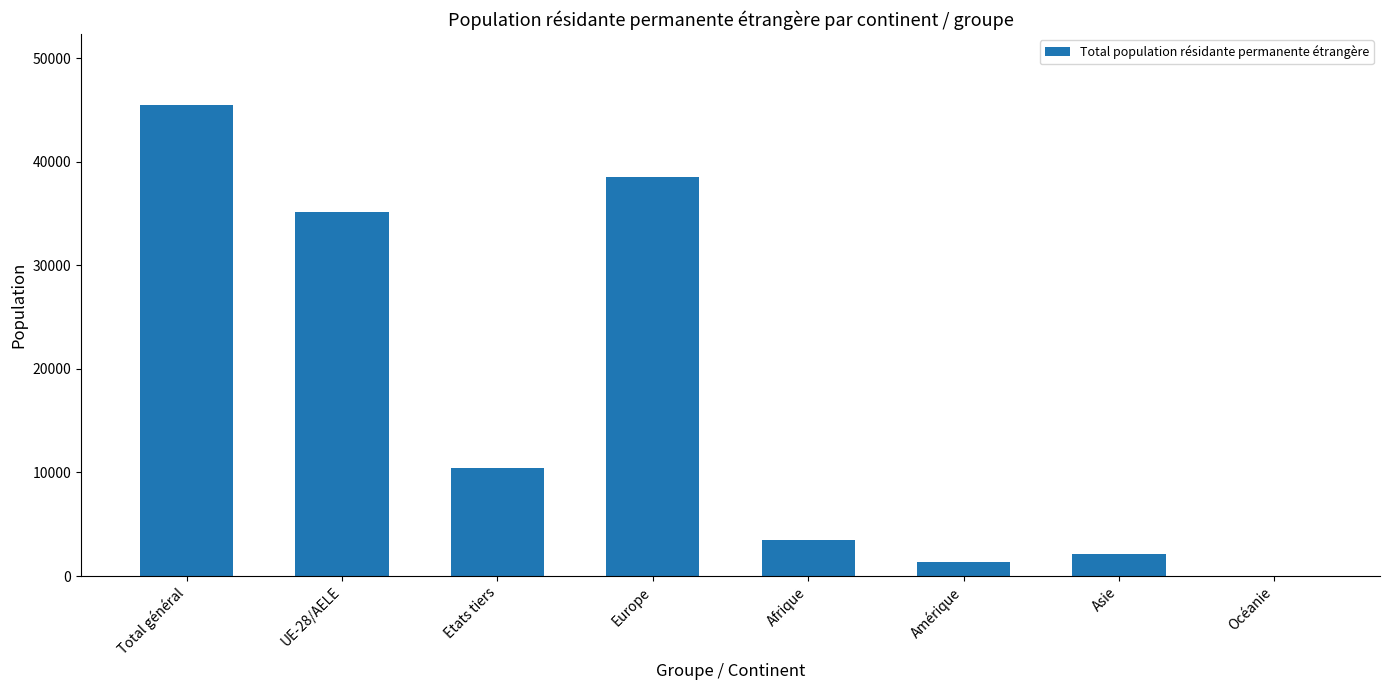

Between Afrique and Amérique, which is larger?

Afrique